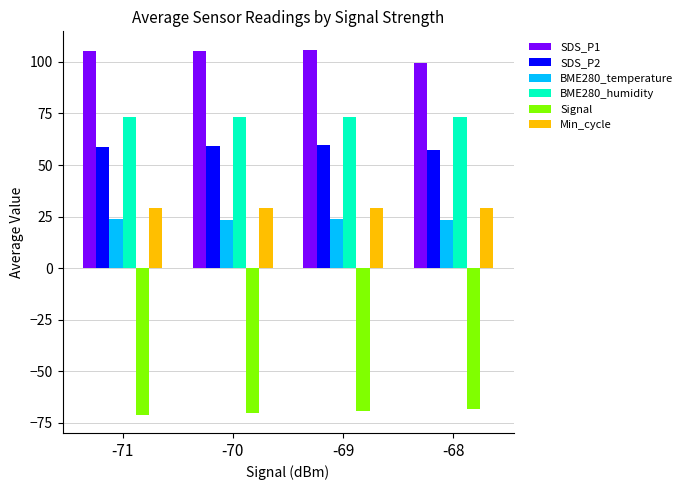

What is the difference between the highest and lowest values at -71?

176.1